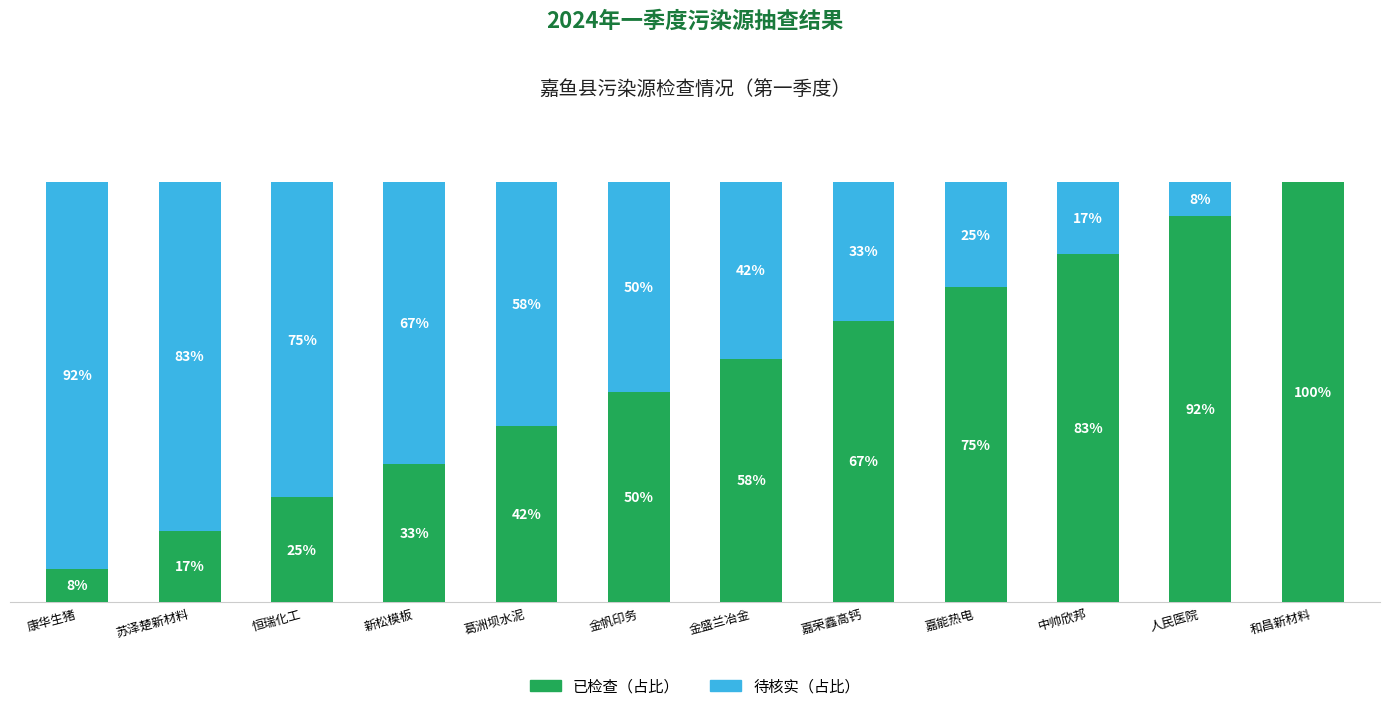

At which label is 已检查（占比） closest to 54?

金帆印务